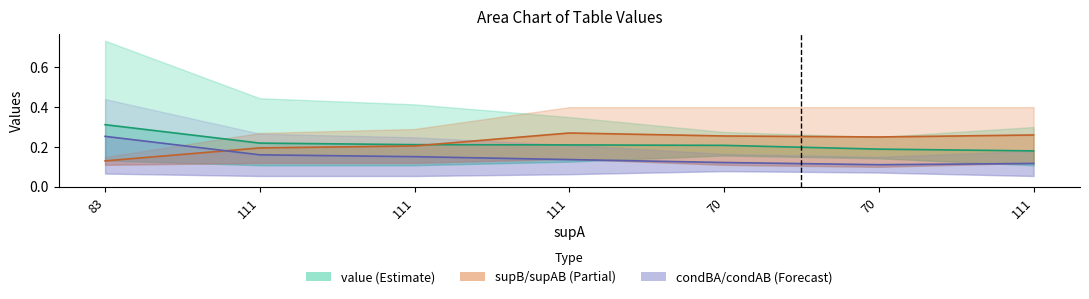

Reading left to right, extract all data points from this chart.

value: 0.3	0.2	0.2	0.2	0.2	0.2	0.2
supB / supAB: 0.1	0.2	0.2	0.3	0.3	0.2	0.3
condBA / condAB: 0.3	0.2	0.2	0.1	0.1	0.1	0.1